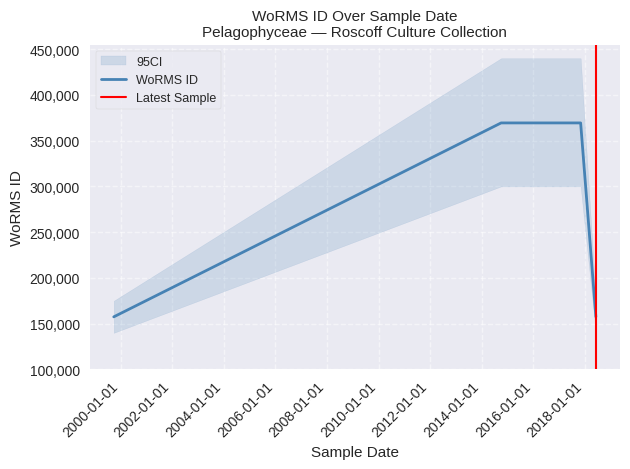

How many lines are shown in the chart?

1